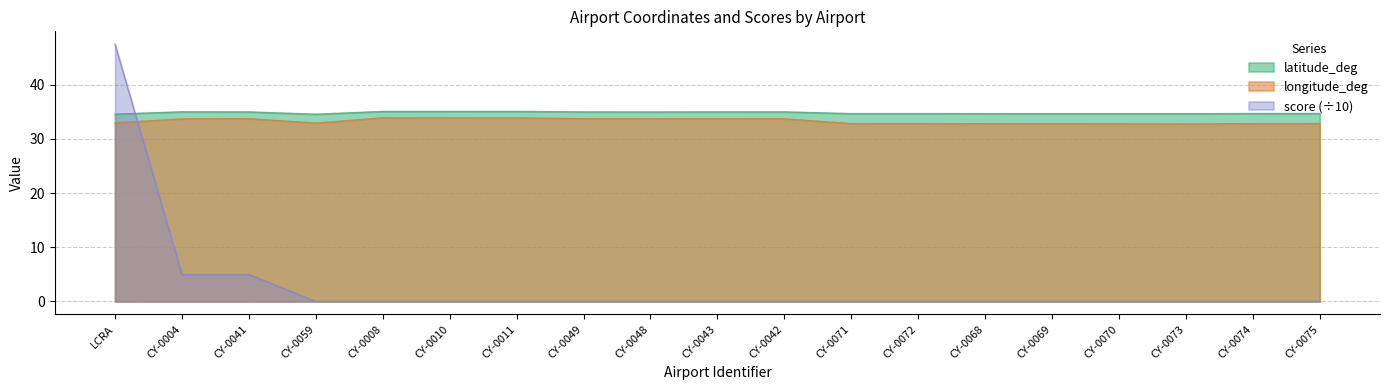

At how many categories does at least one series exceed 22?

19